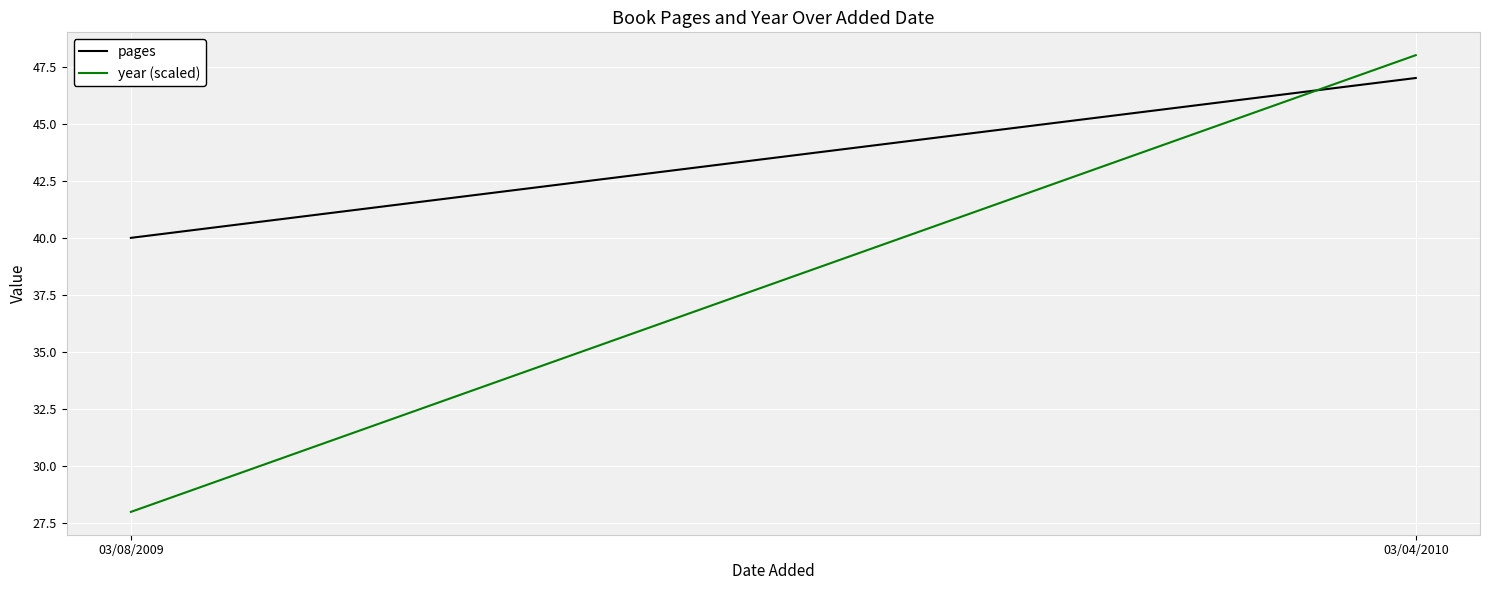

What is the maximum value for pages?

47.0